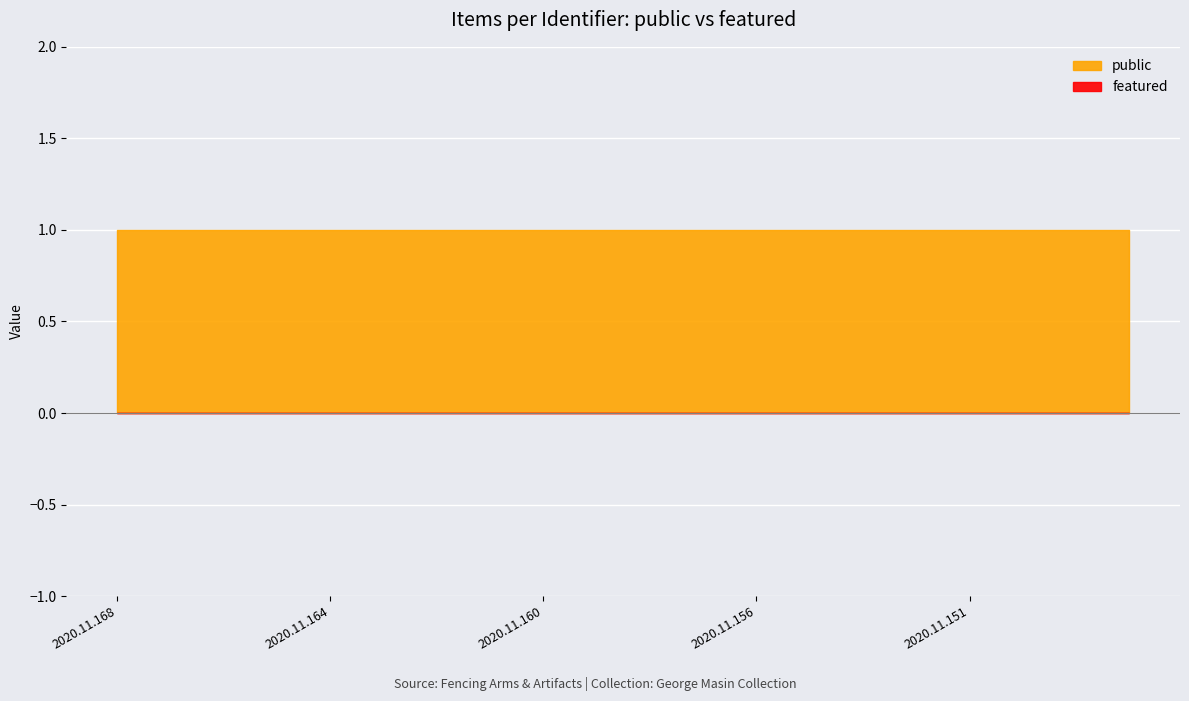

Rank the series by their average value, from lowest to highest.

featured, public